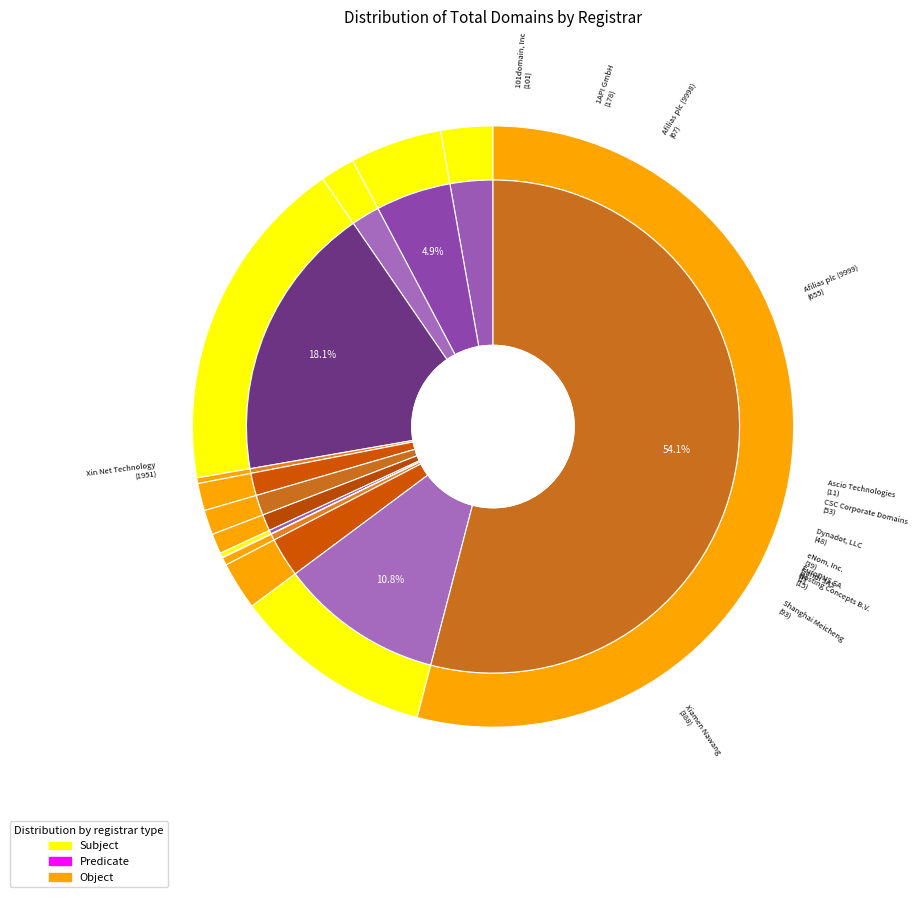

What is the change in value from CSC Corporate Domains to Xin Net Technology?

+1898